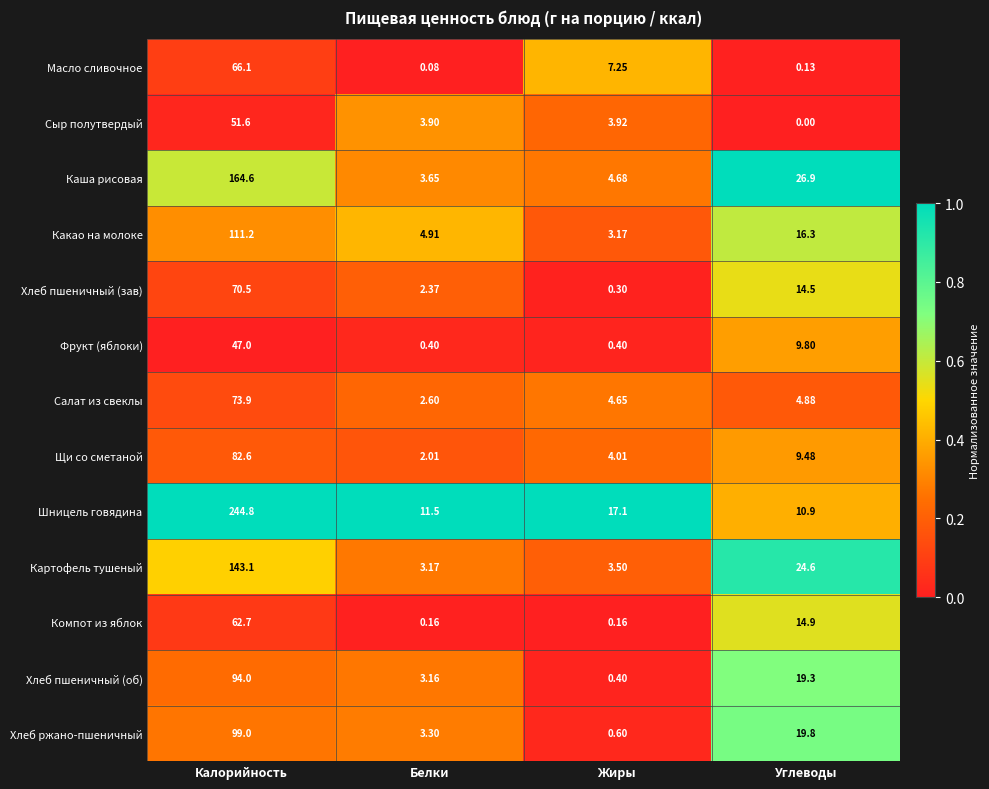

Where does the Хлеб ржано-пшеничный series first go above 19?

Калорийность